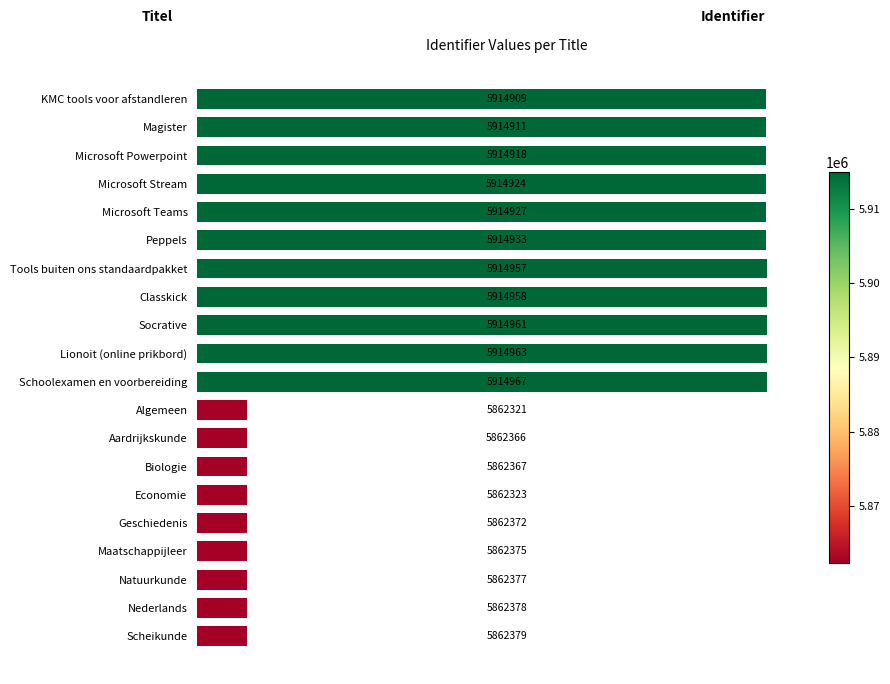

Which category has the lowest value across all series?

Algemeen